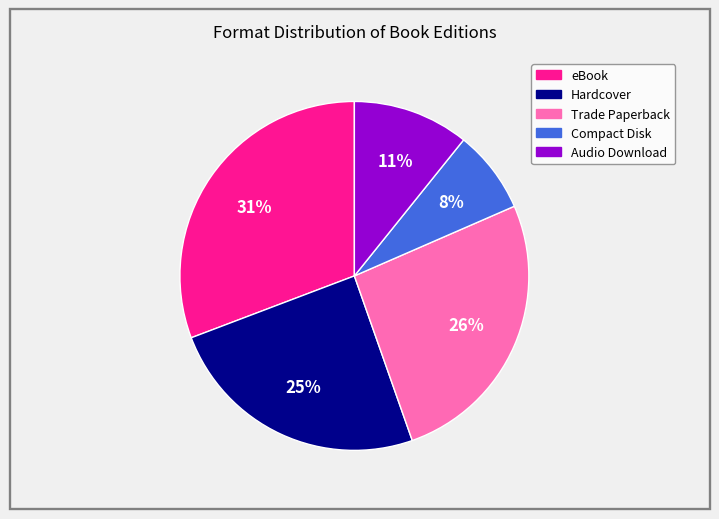

Between eBook and Hardcover, which is larger?

eBook